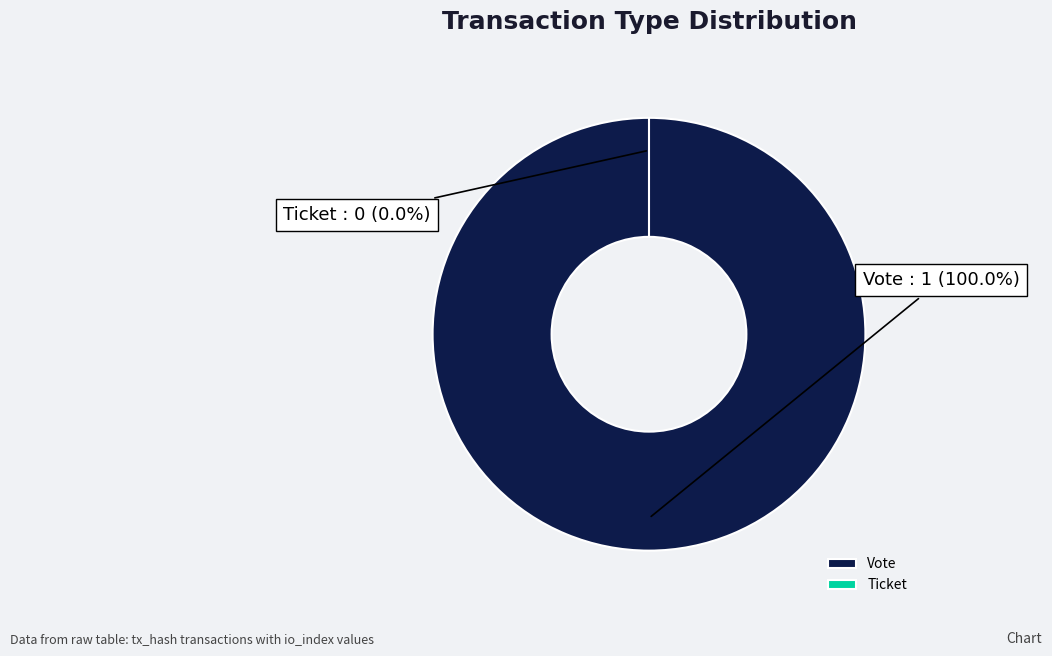

The Vote (io_index=1) slice represents 100% of the pie. True or false?

True